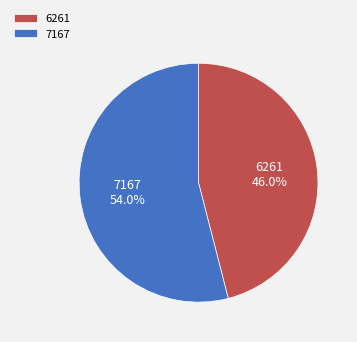

Is there any slice that represents more than half of the pie?

Yes